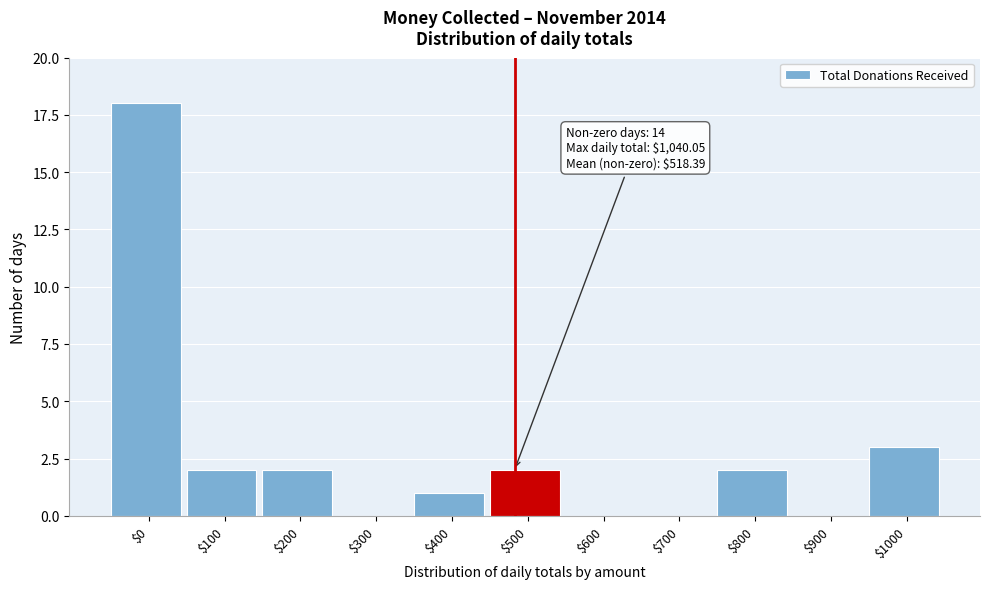

Where is the data nearest to the value 9?

$1000